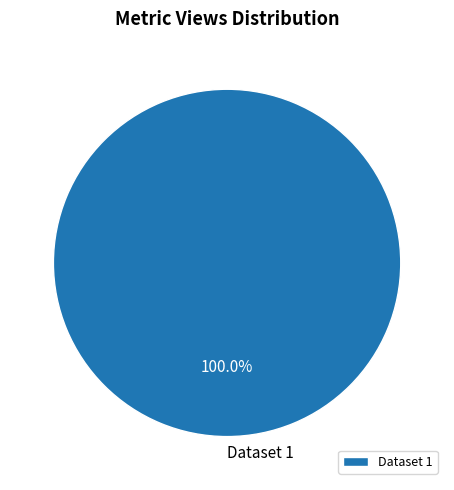

Rank the categories by value from highest to lowest.

Dataset 1